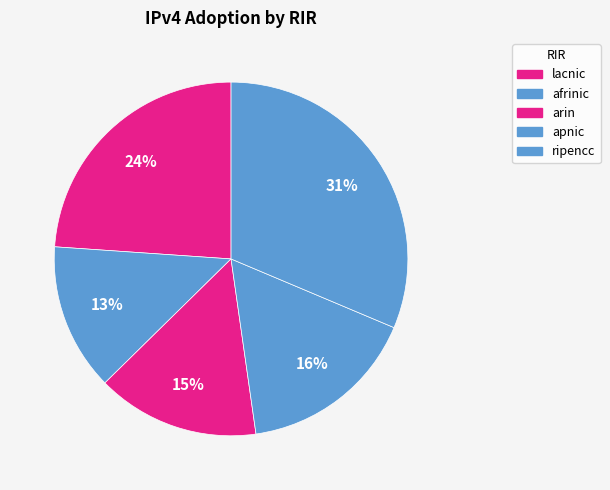

Count the number of slices in the pie.

5